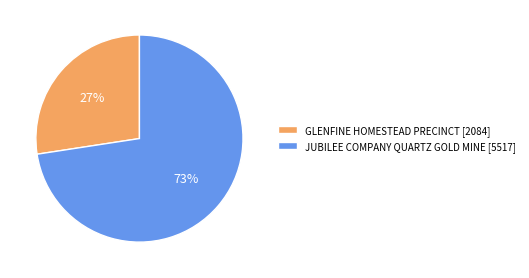

Count the number of slices in the pie.

2